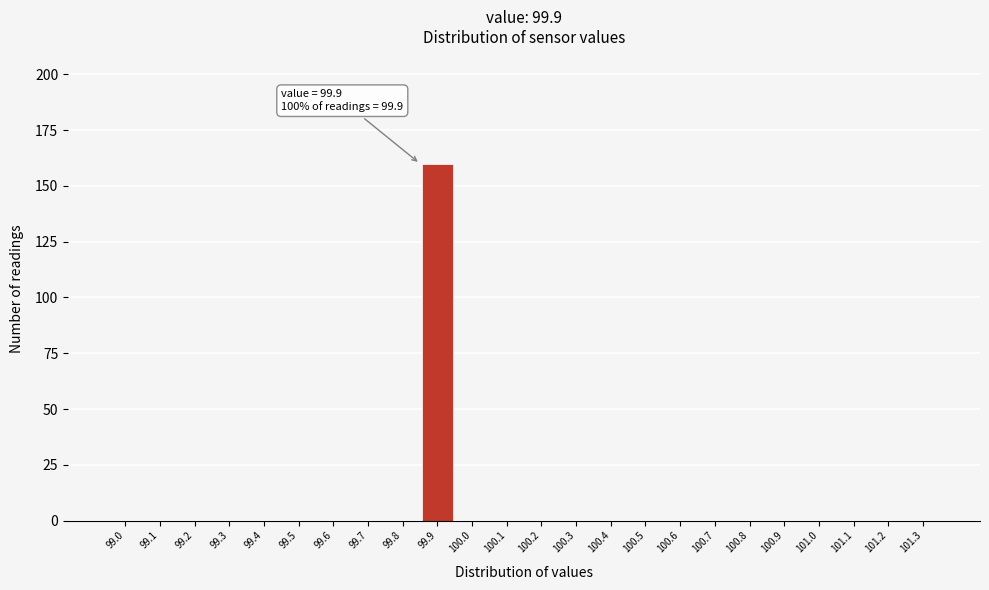

Reading right to left, transcribe all the data shown in this chart.

101.3=0	101.2=0	101.1=0	101.0=0	100.9=0	100.8=0	100.7=0	100.6=0	100.5=0	100.4=0	100.3=0	100.2=0	100.1=0	100.0=0	99.9=160	99.8=0	99.7=0	99.6=0	99.5=0	99.4=0	99.3=0	99.2=0	99.1=0	99.0=0